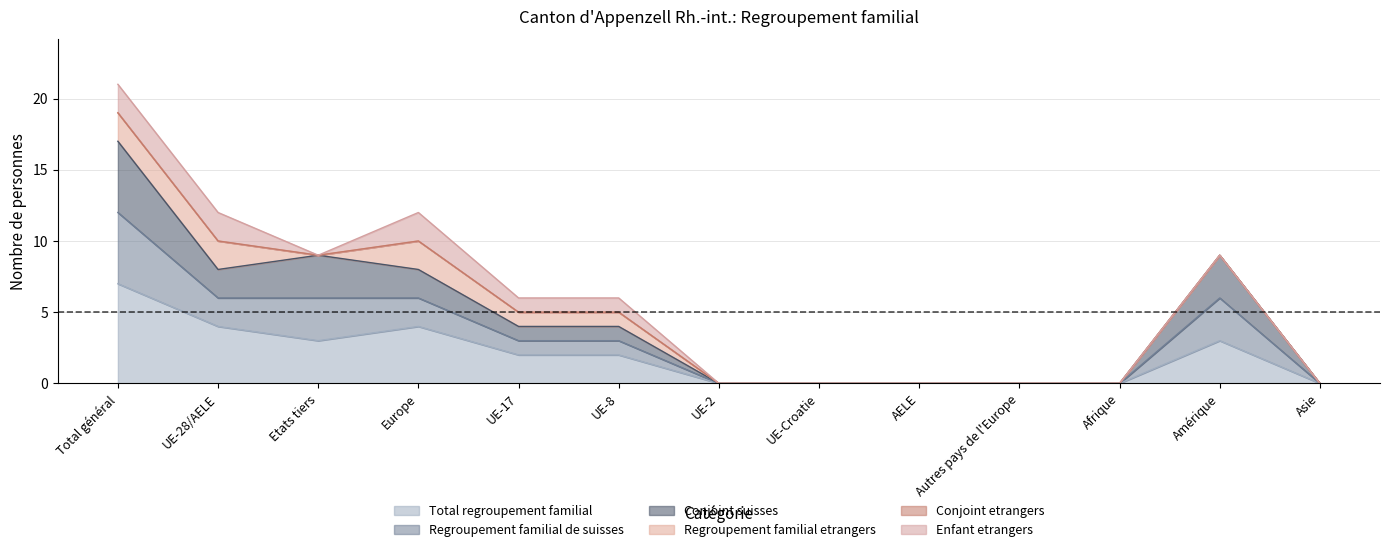

True or false: Regroupement familial de suisses and Total regroupement familial cross at least once.

False